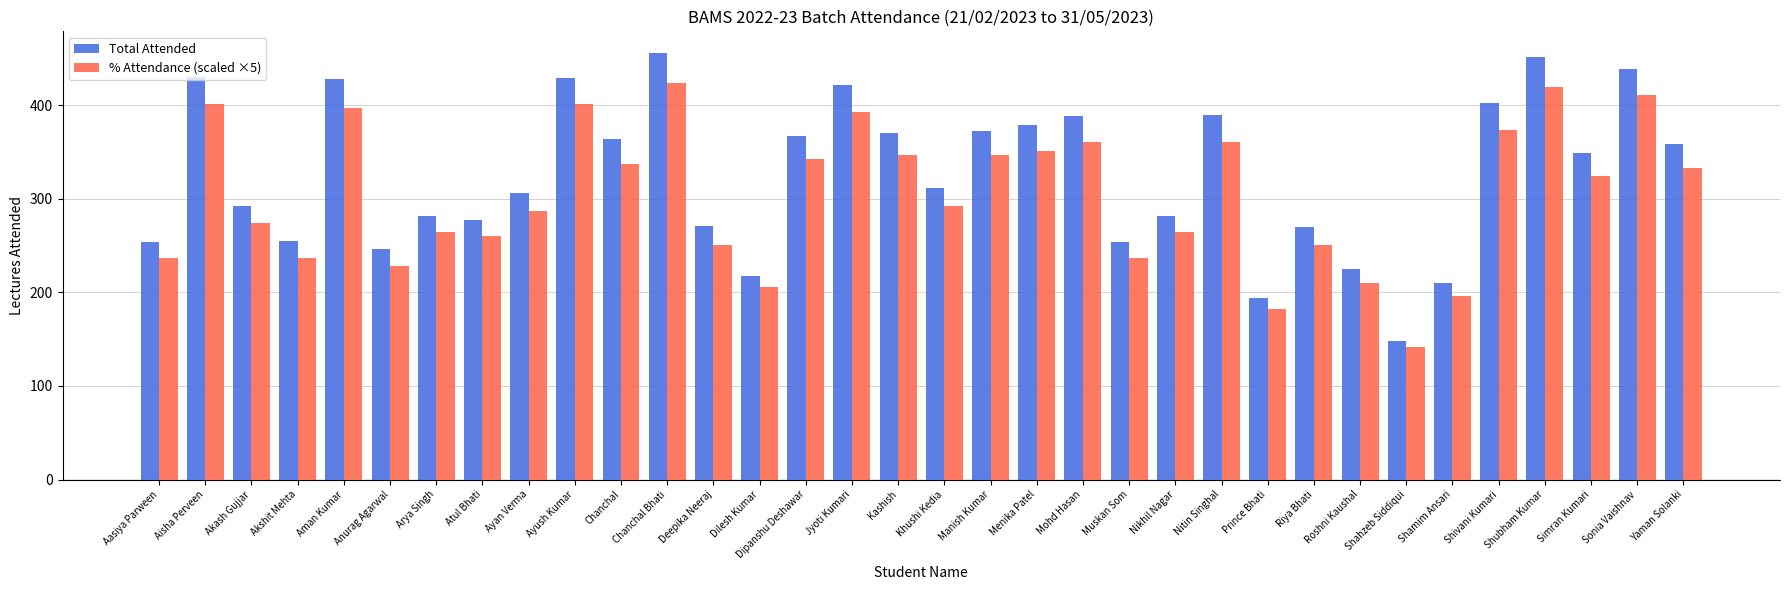

How many bars are there in total?

68